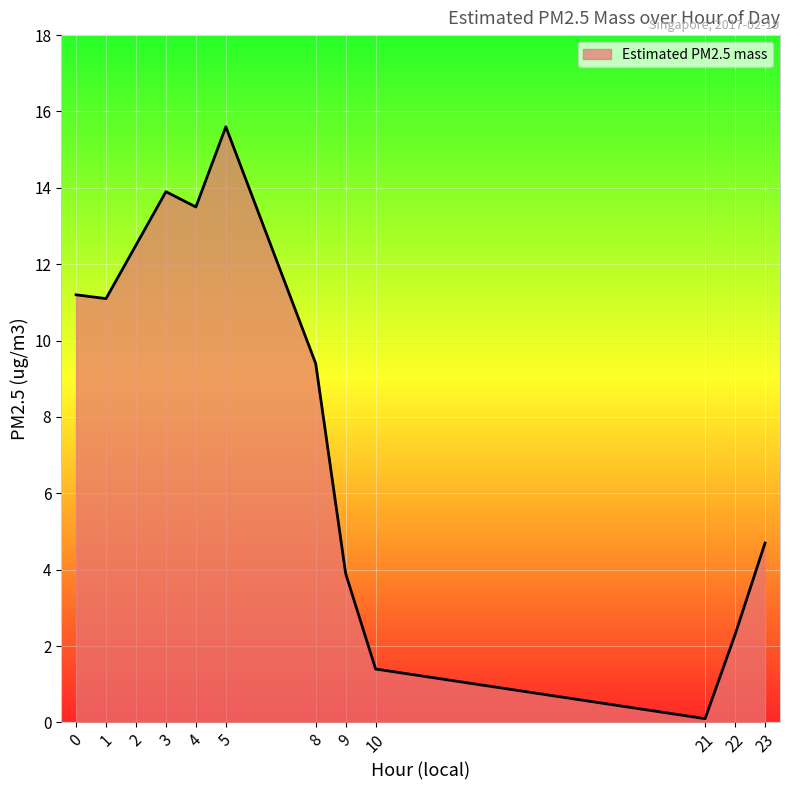

Which label corresponds to the largest value in the chart?

5